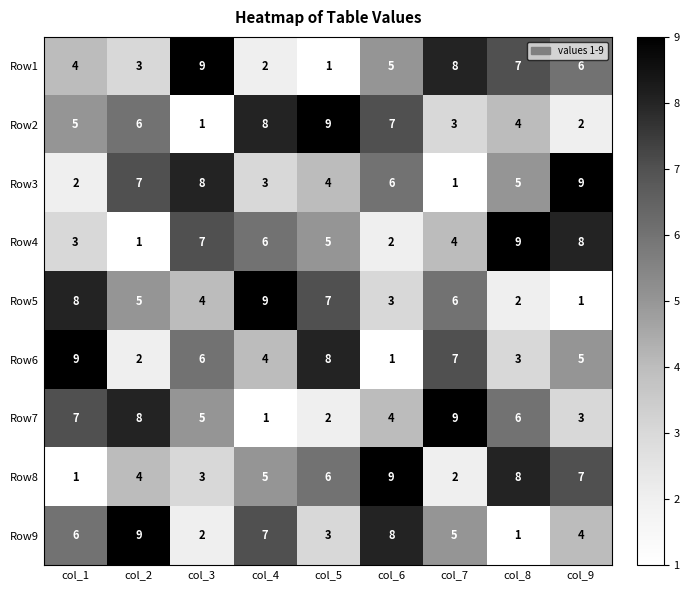

What is the difference between the second highest and second lowest values in the Row5 series?

6